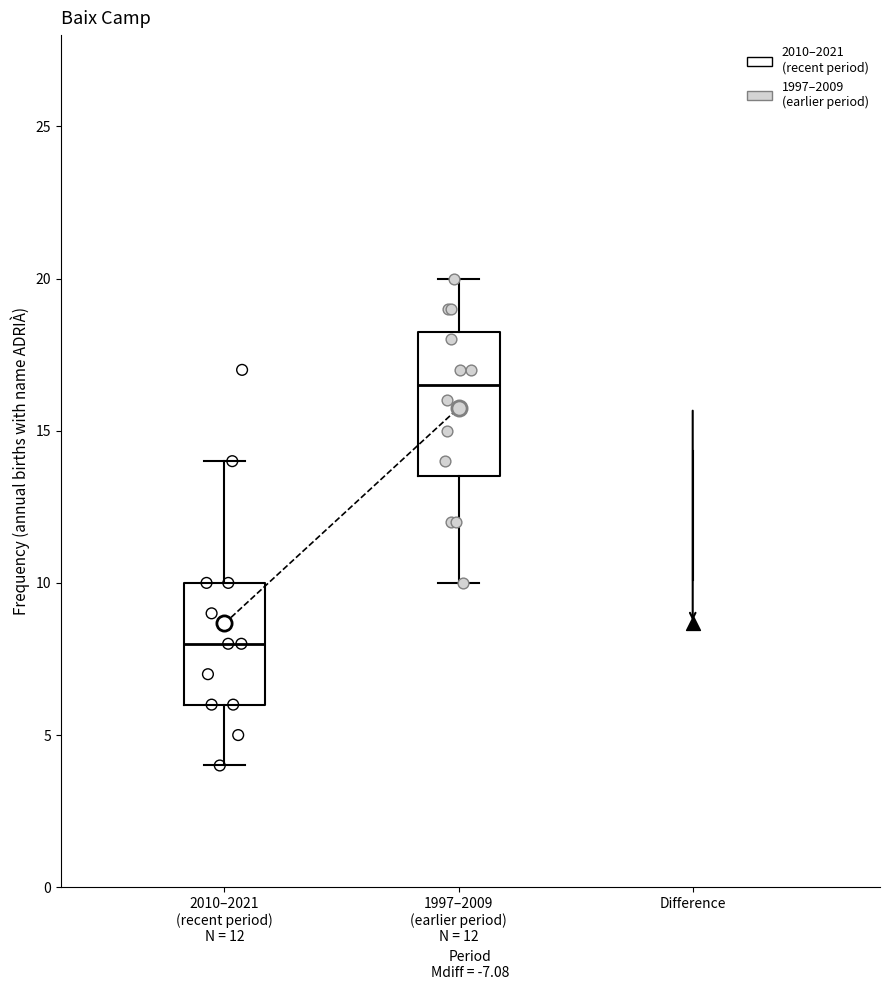

Reading left to right, read every box against the y-axis: the position of its median line, the range the box covers, and the ends of its whiskers. The values are not printed on the chart, so give them approximately, as read against the axis.

2010–2021 (recent period) N = 12: median 8.0, box 6.0 to 10.0, whiskers 4.0 to 14.0
1997–2009 (earlier period) N = 12: median 16.5, box 13.5 to 18.5, whiskers 10.0 to 20.0